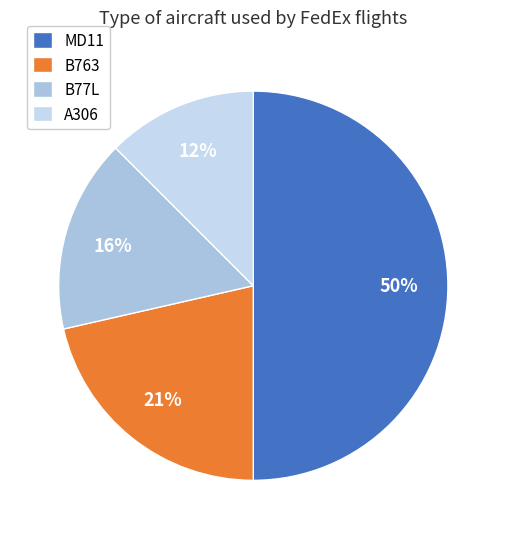

Which slice is the largest?

MD11